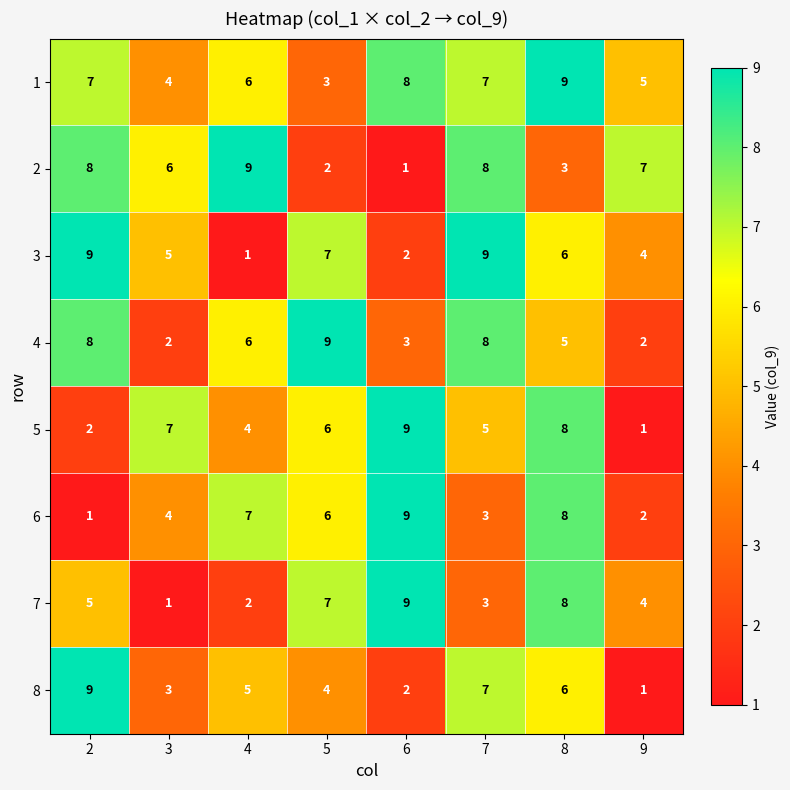

At which category is the sum across all series the highest?

8